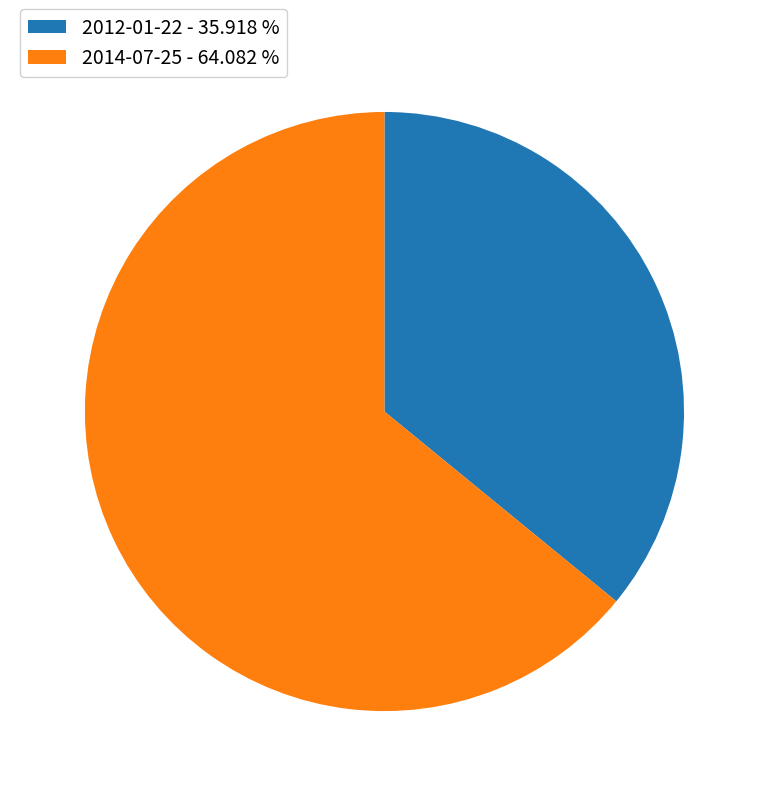

Is there a majority slice in this chart?

Yes